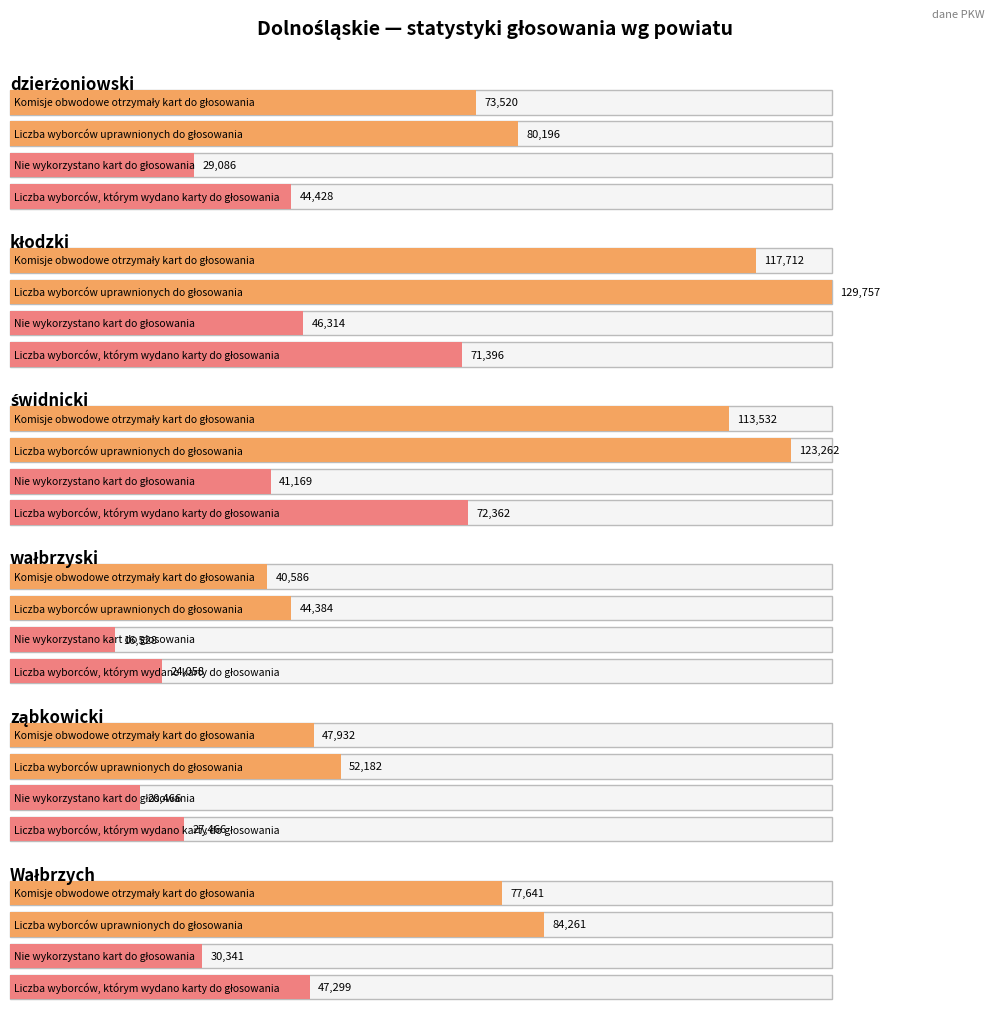

Between ząbkowicki and dzierżoniowski, which is larger?

dzierżoniowski